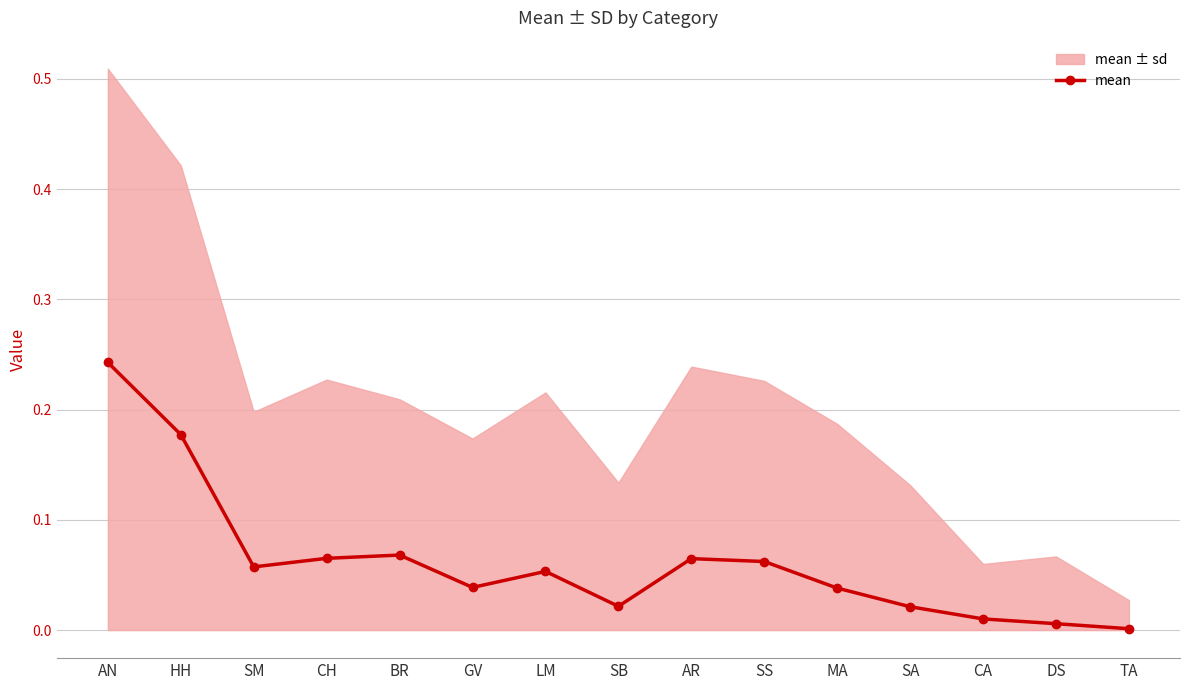

At which category does the chart reach its peak across all series?

AN